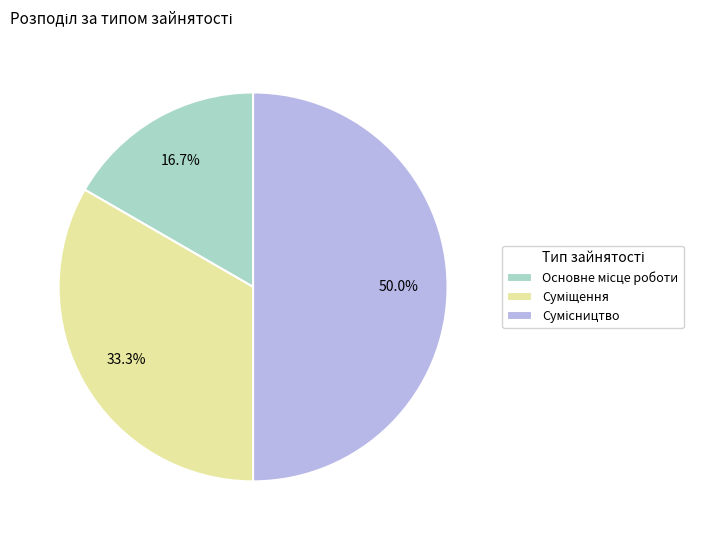

What is the total percentage of Сумісництво and Суміщення?

83.3%